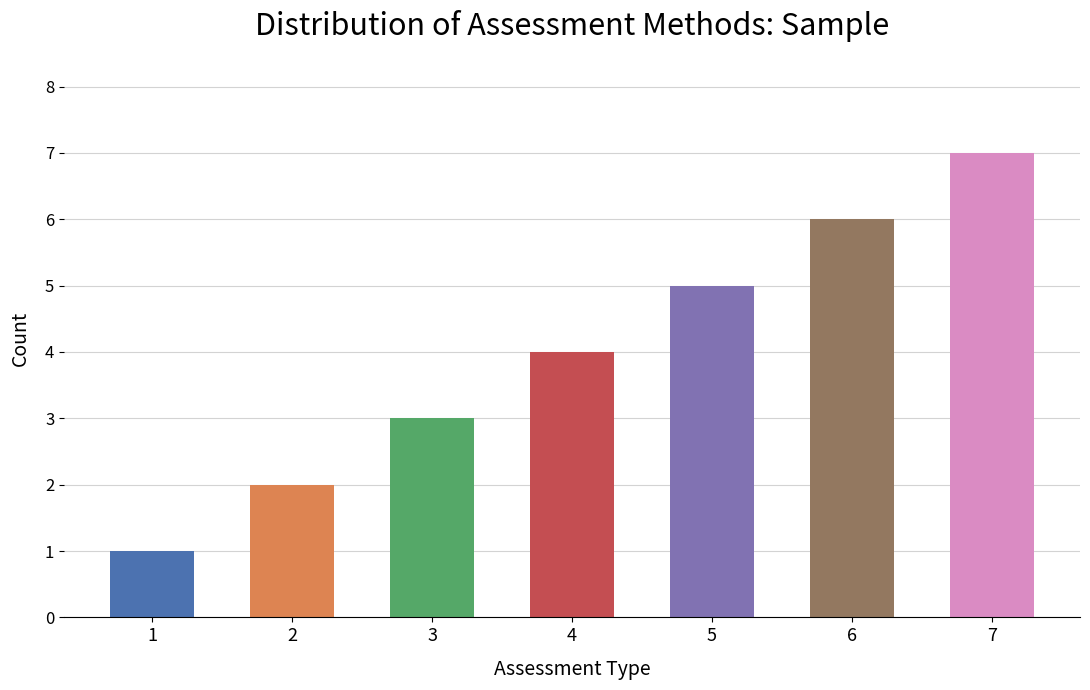

Which has a higher value, 5 or 2?

5